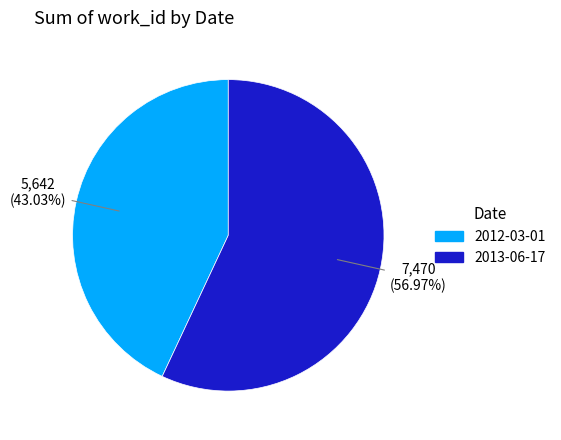

Count the number of slices in the pie.

2